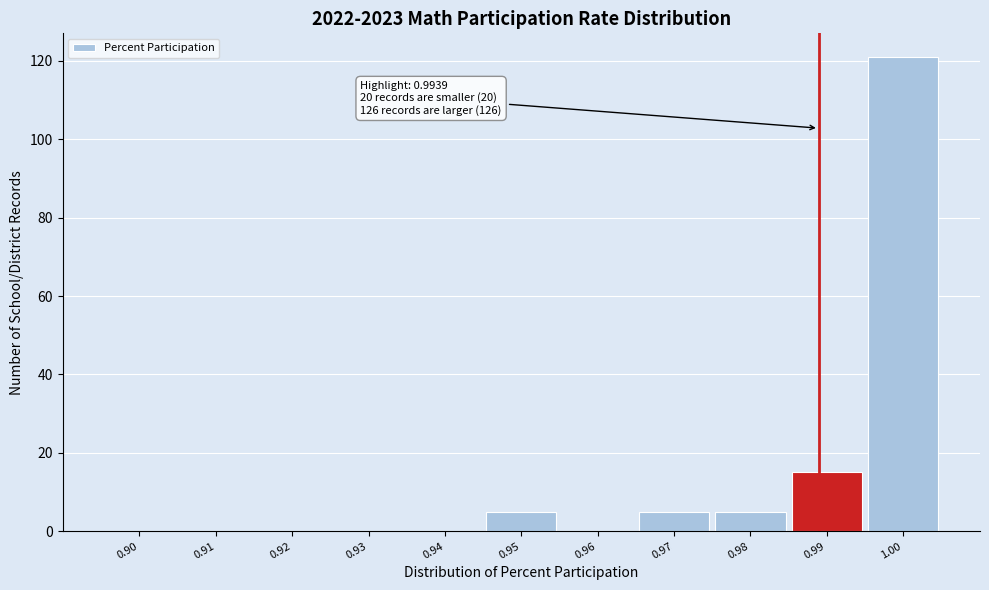

Reading left to right, transcribe all the data shown in this chart.

0.90=0	0.91=0	0.92=0	0.93=0	0.94=0	0.95=5	0.96=0	0.97=5	0.98=5	0.99=15	1.00=121